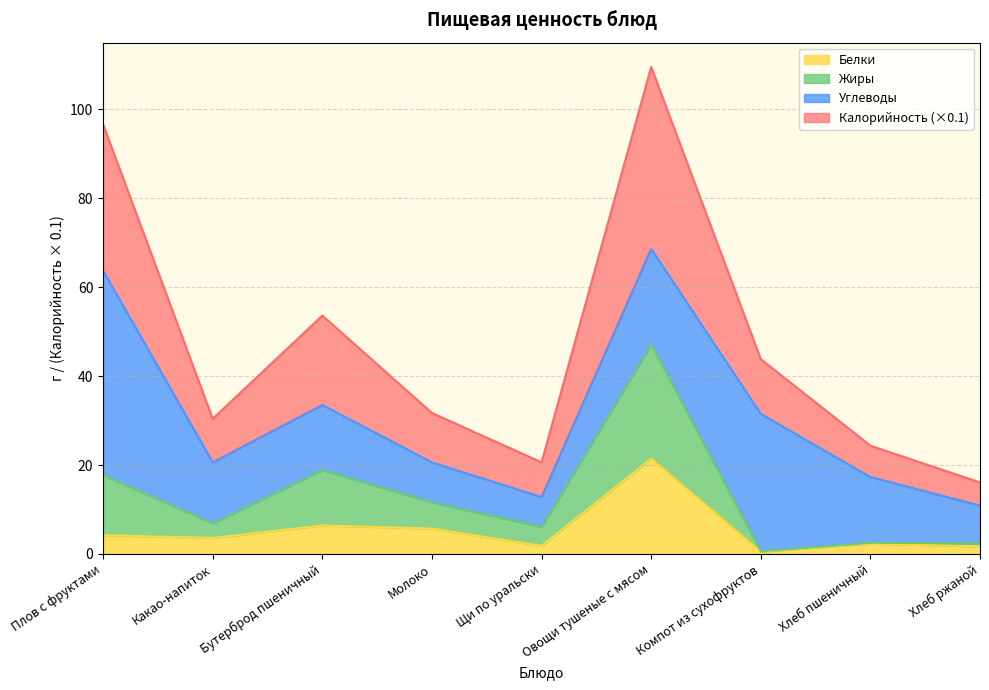

In Жиры, how many points are higher than both neighbors (excluding endpoints)?

3